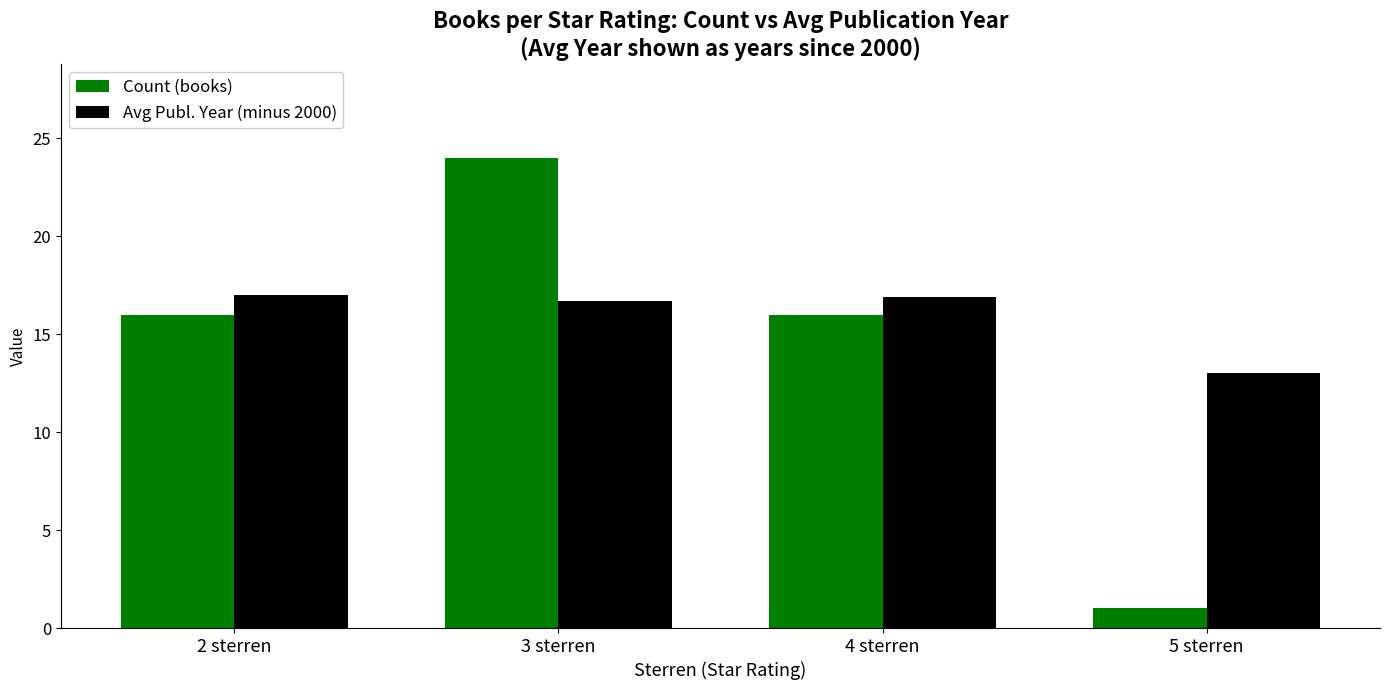

At how many categories does at least one series exceed 16?

3